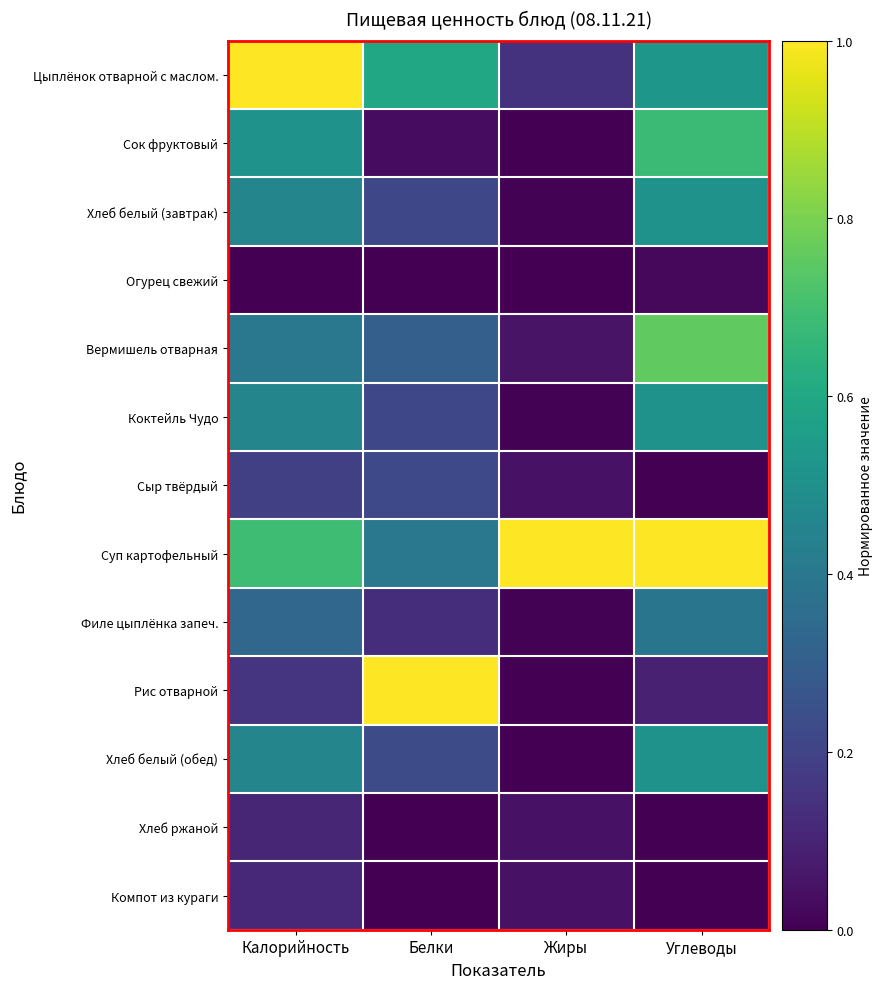

At how many categories does at least one series exceed 0?

4